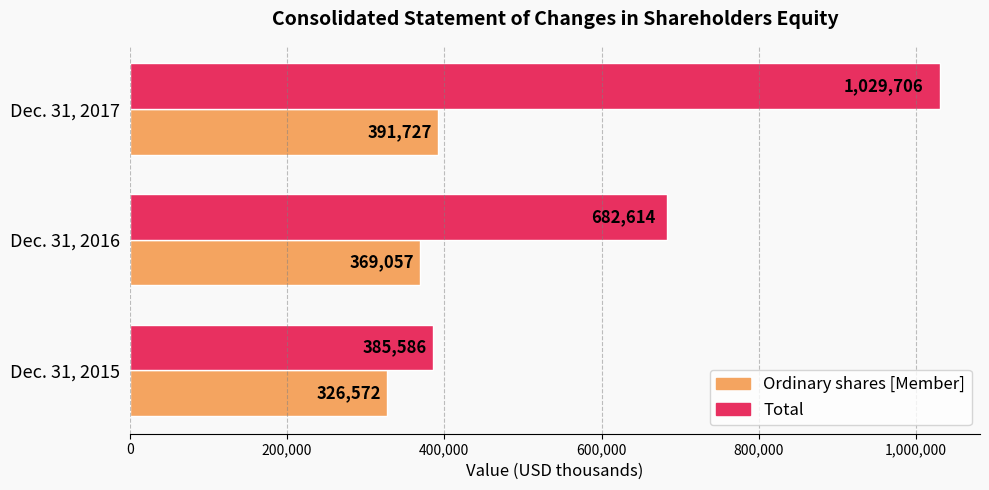

At which category is the sum across all series the highest?

Dec. 31, 2017